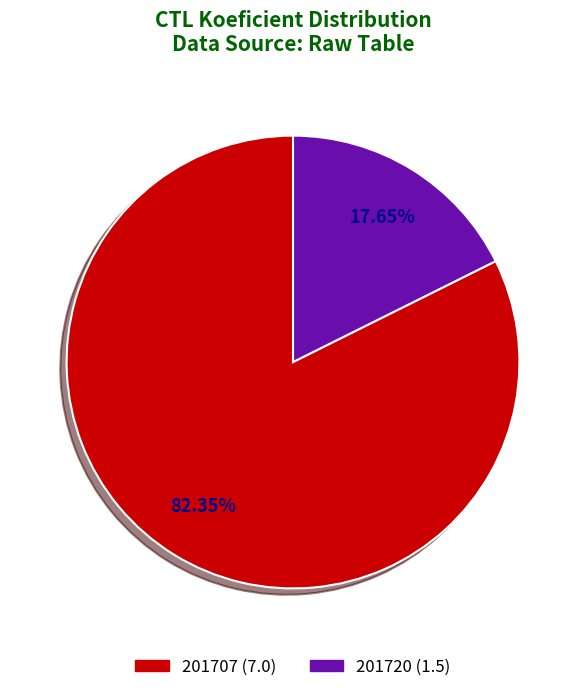

Rank the categories by value from highest to lowest.

201707, 201720